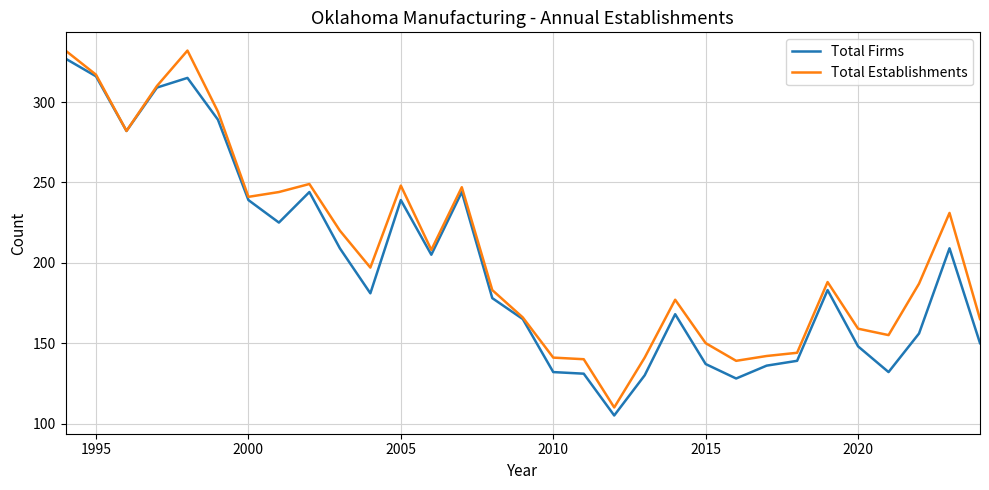

Which series has the largest total across all categories?

Total Establishments